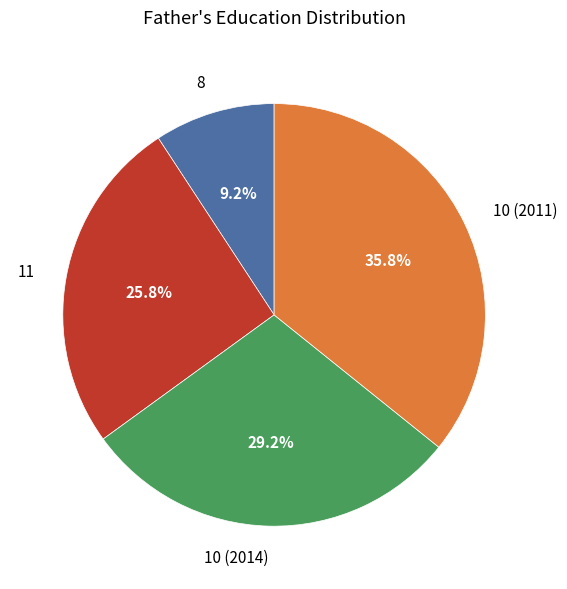

Combined, what portion of the pie is 11 and 8?

35.0%